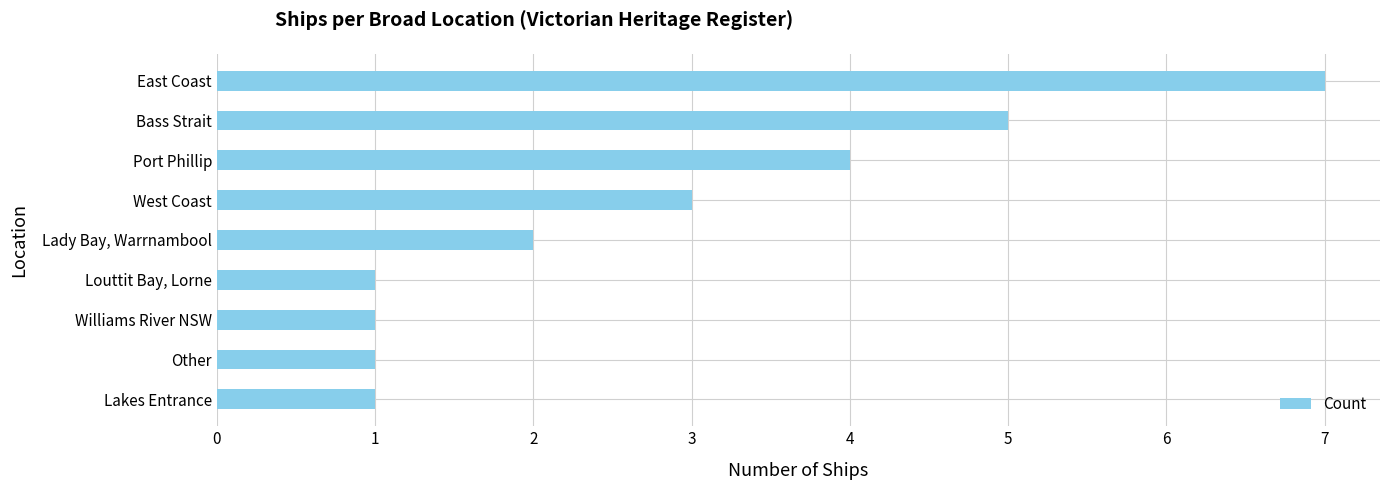

What is the greatest value displayed?

7